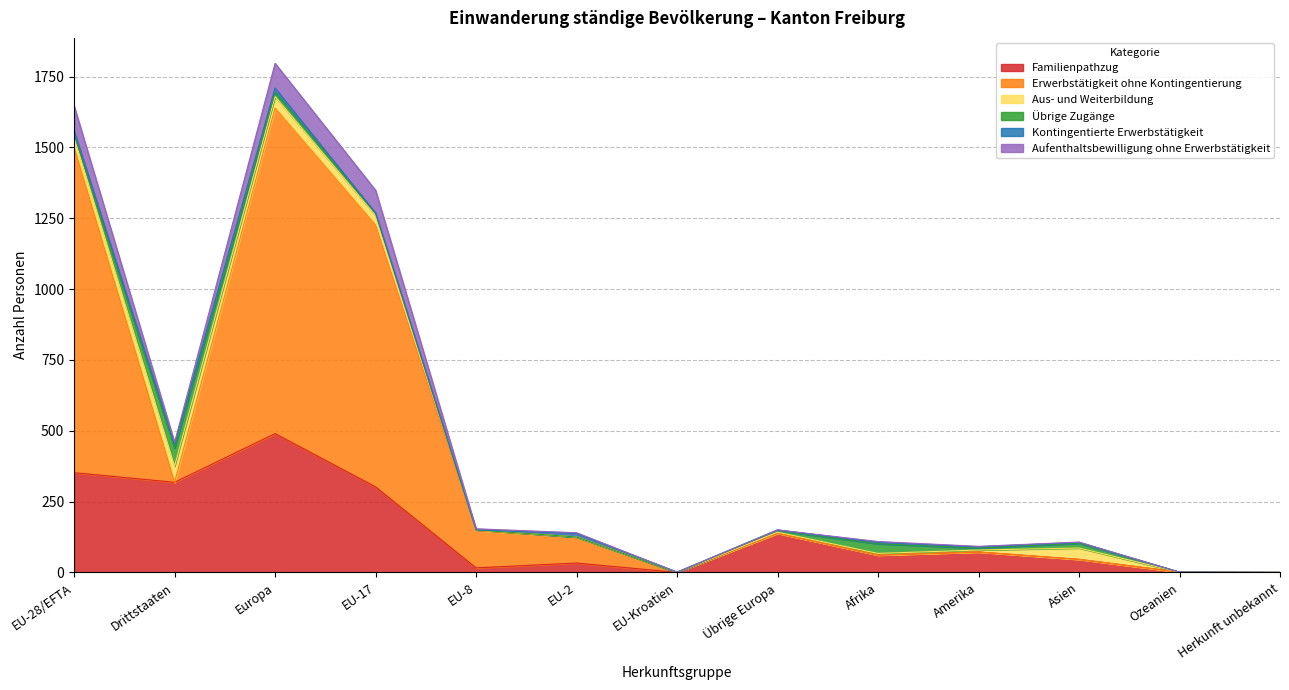

What is the maximum value for Familienpathzug?

490